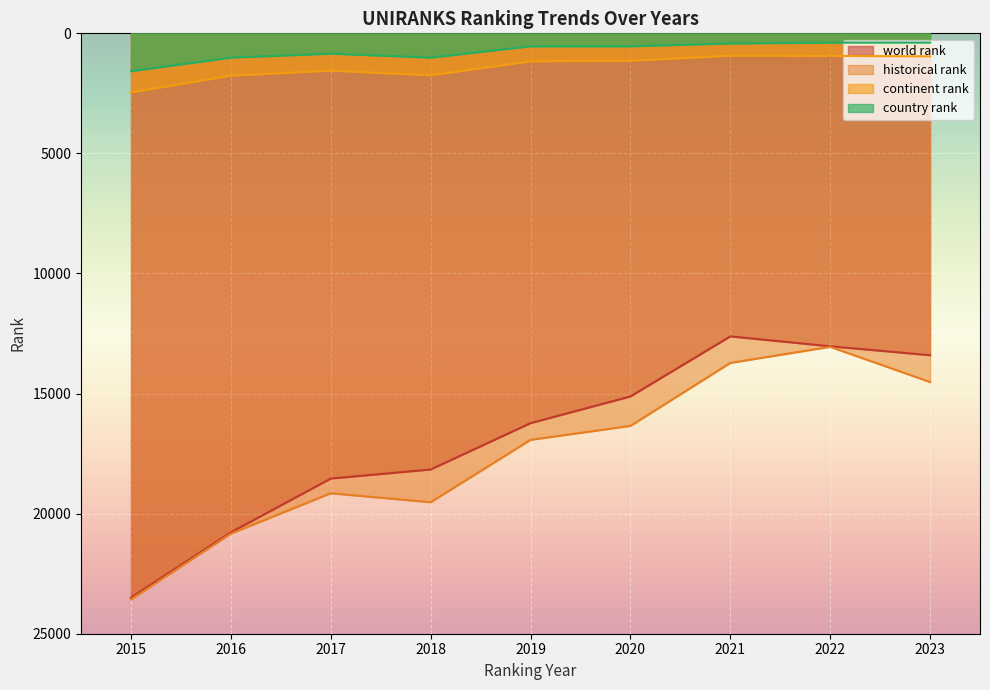

How many data points does each series have?

9